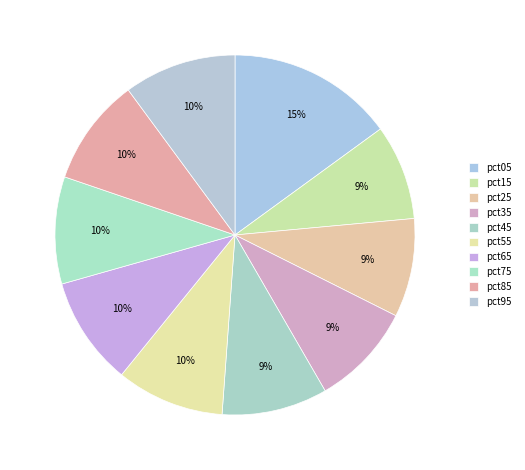

What is the change in value from pct15 to pct85?

+0.2